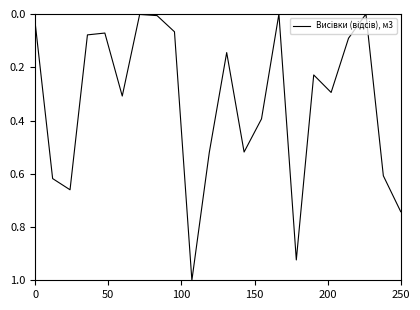

What is the greatest value displayed?

1.0